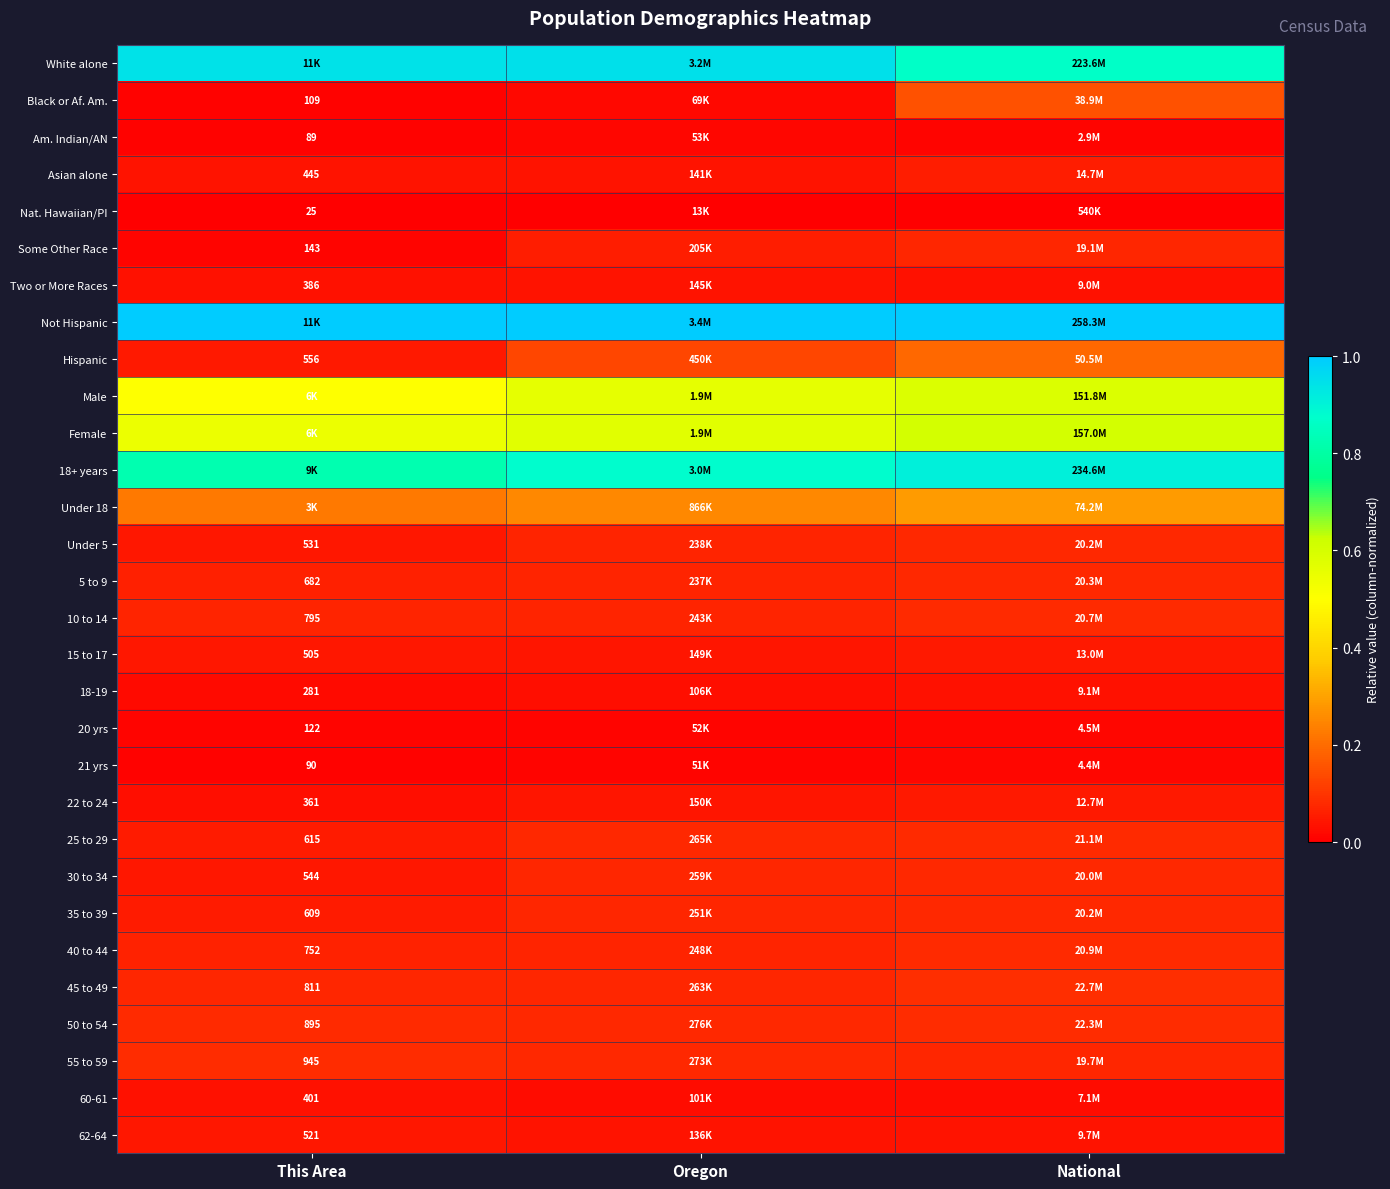

The value of 30 to 34 at National is 0.1. True or false?

True